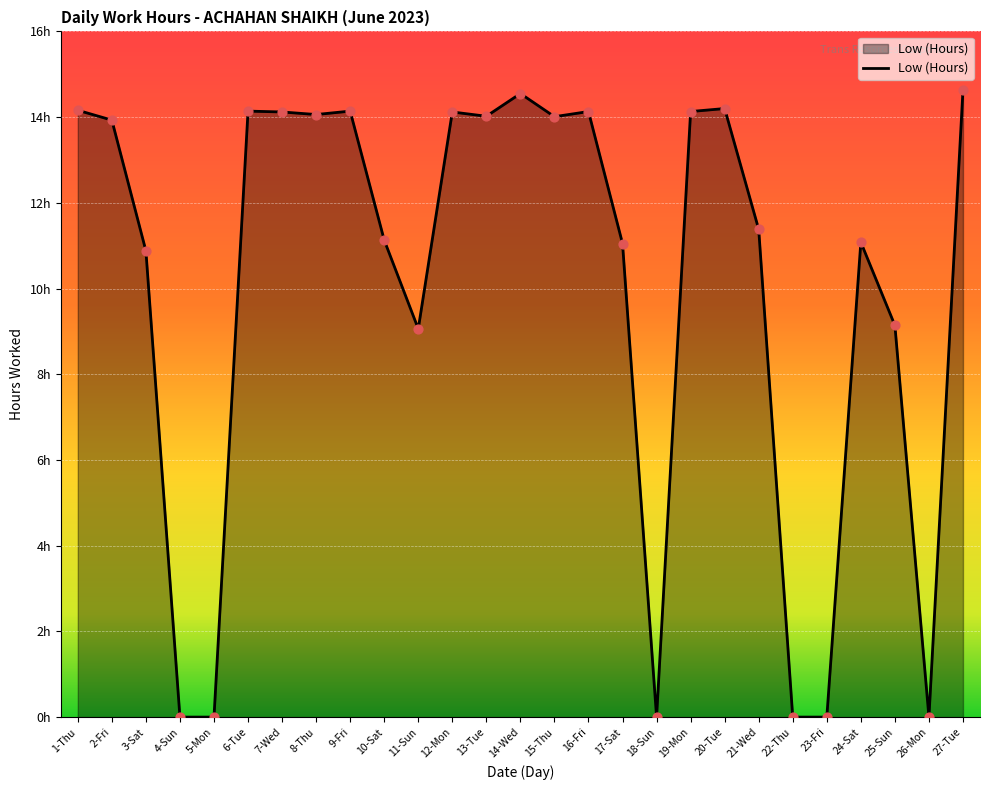

What is the change in value from 17-Sat to 21-Wed?

+0.3